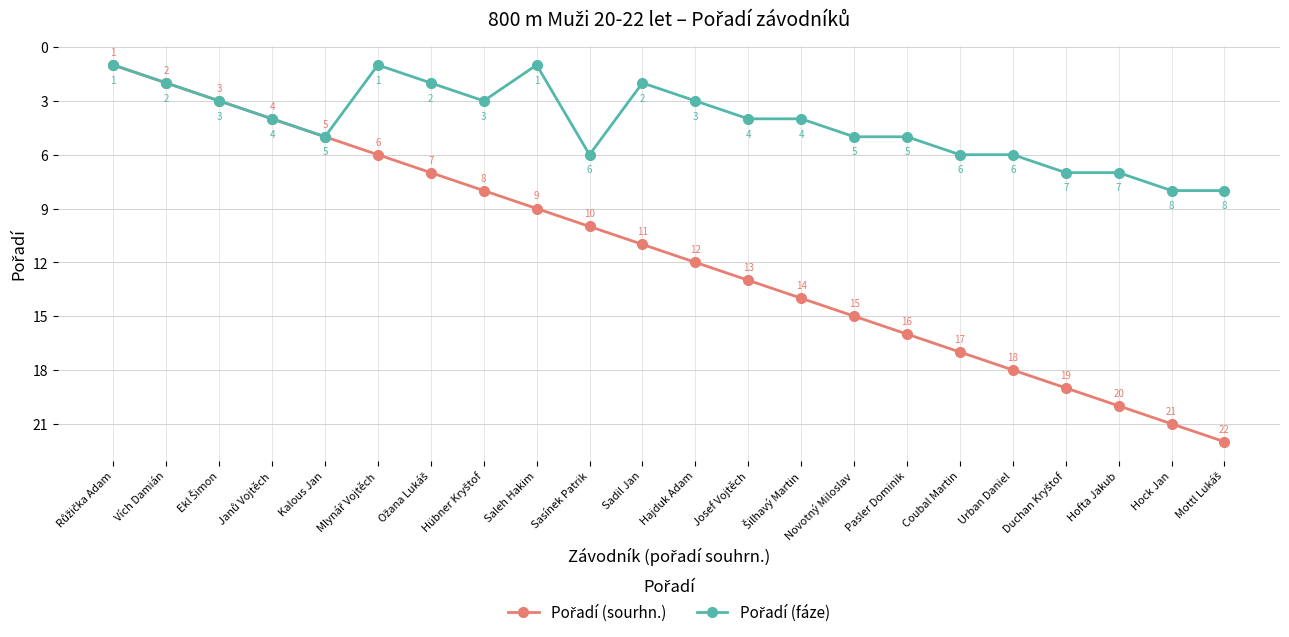

What is the total value across all series at Sadil Jan?

13